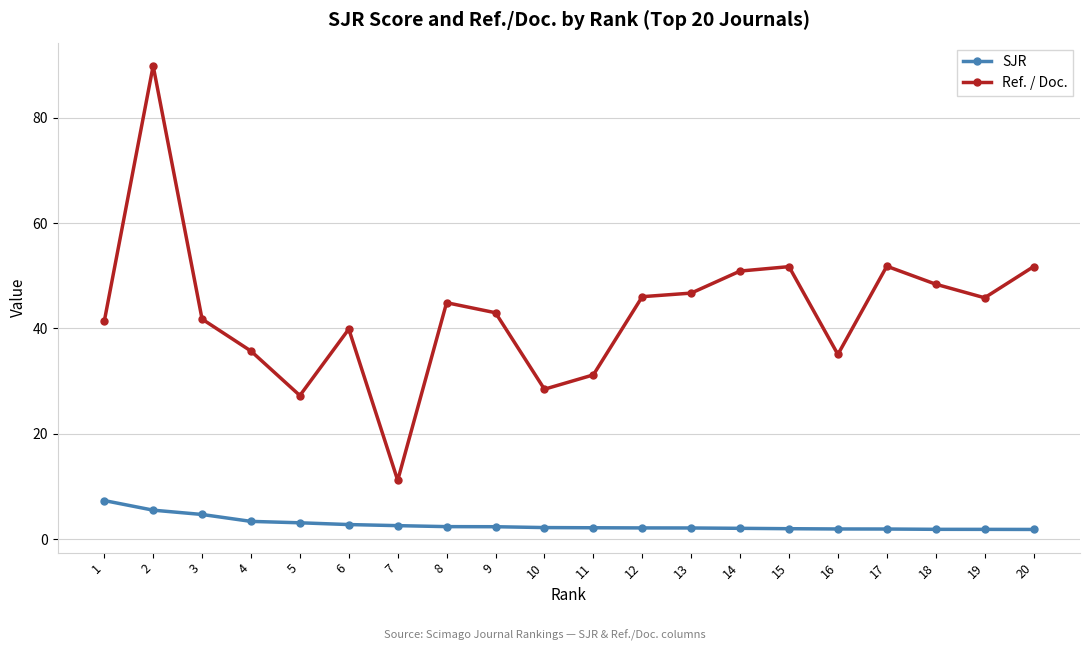

The Ref. / Doc. series shows 41.3 at 1. True or false?

True